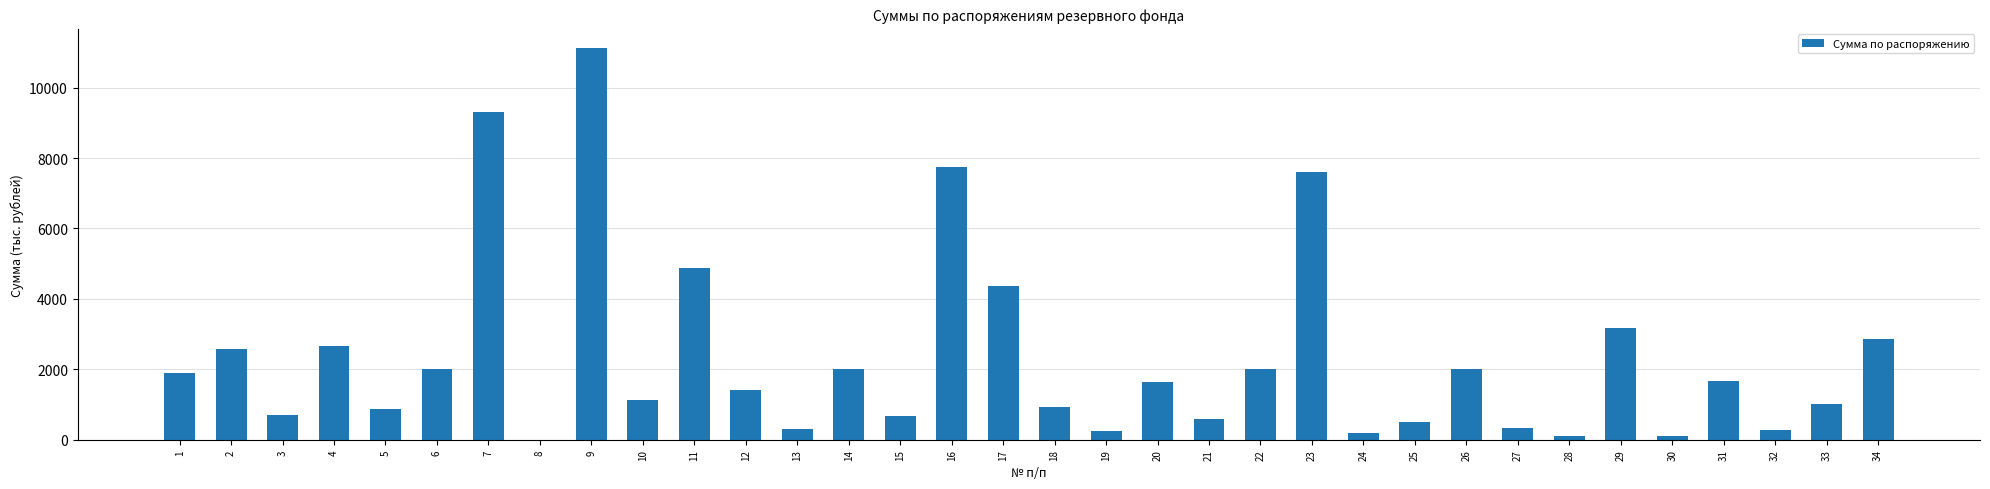

How many distinct data groups are displayed?

1